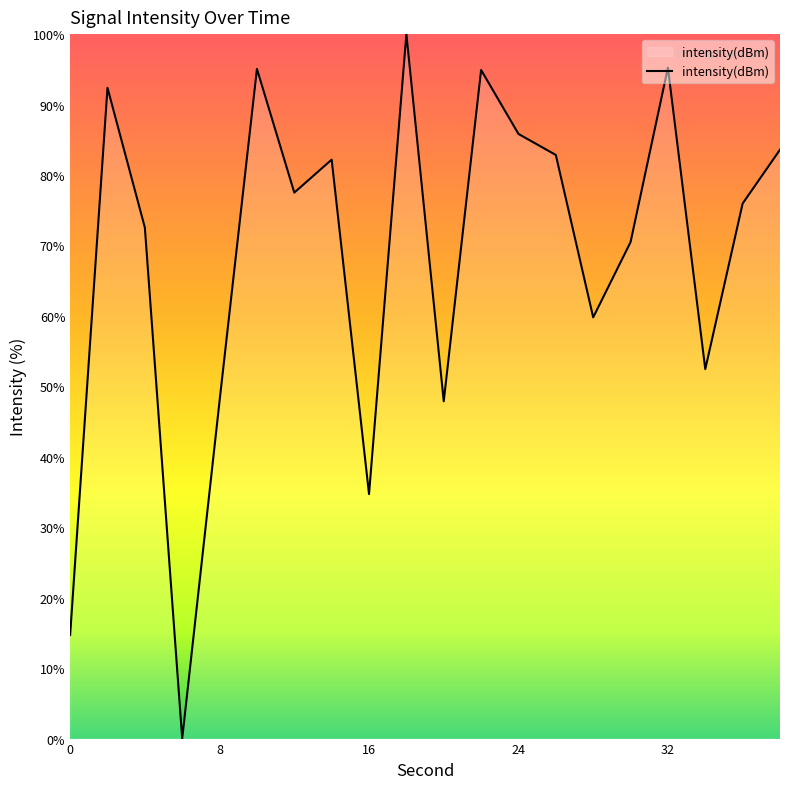

What is the difference between the second highest and second lowest values?

80.5